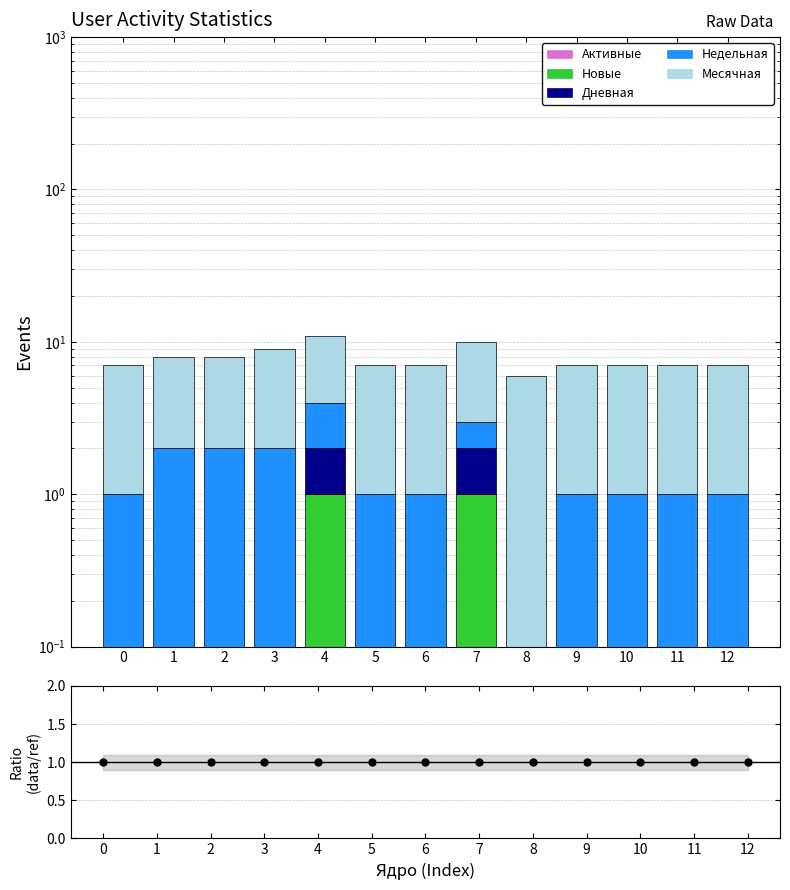

Which series has the largest total across all categories?

Месячная